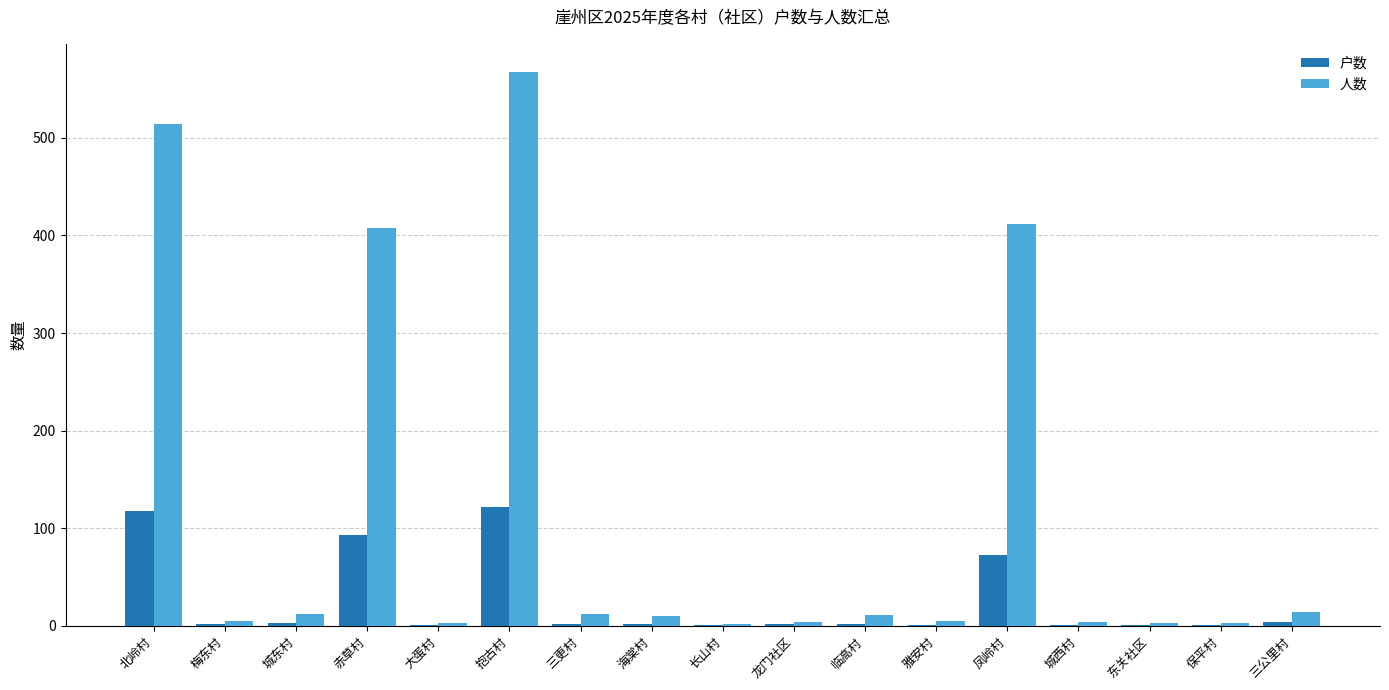

At which category is the sum across all series the highest?

抱古村